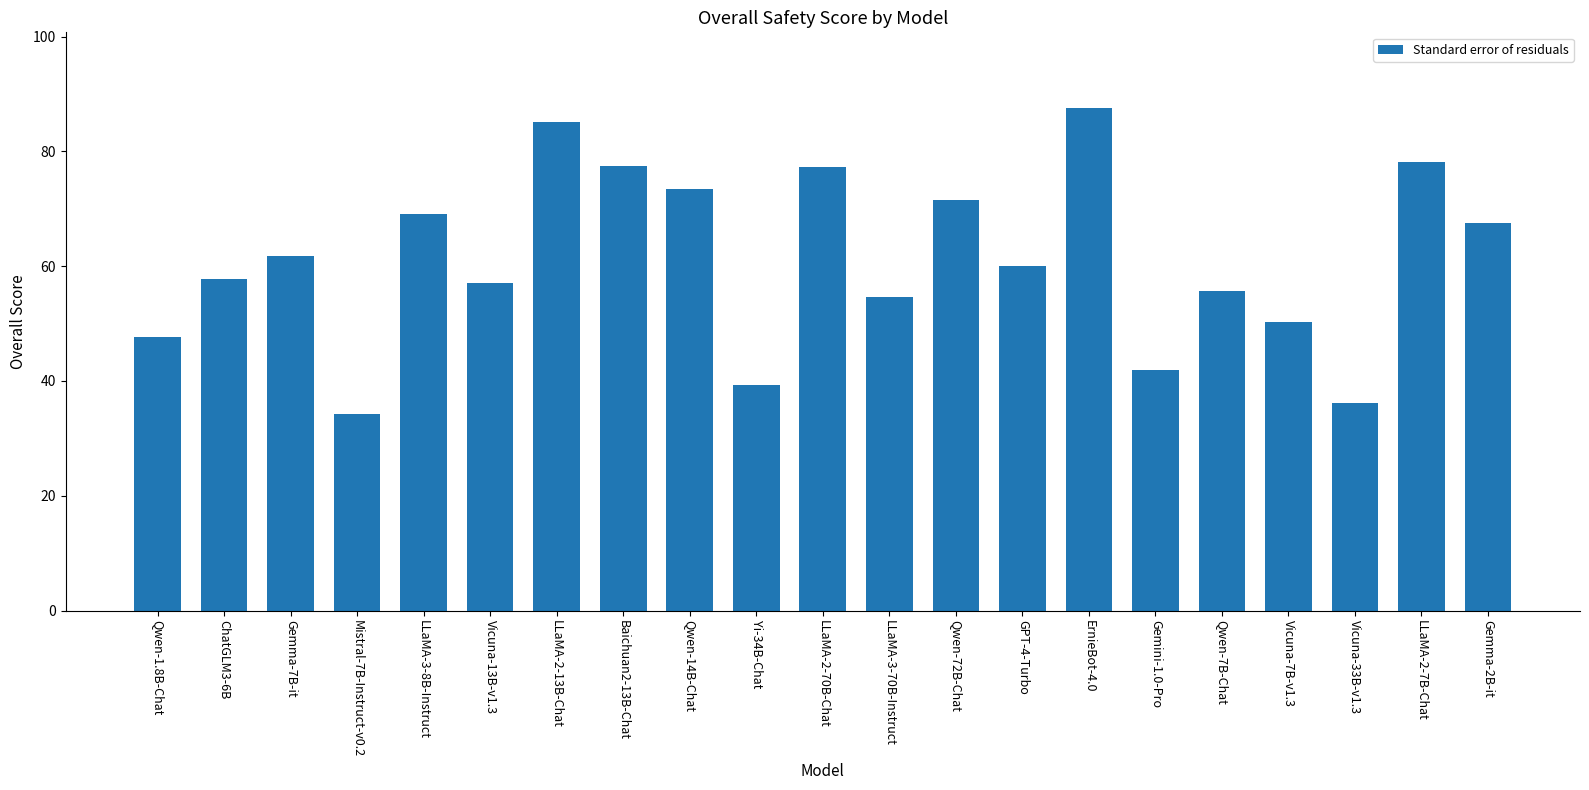

What is the average value?

61.1